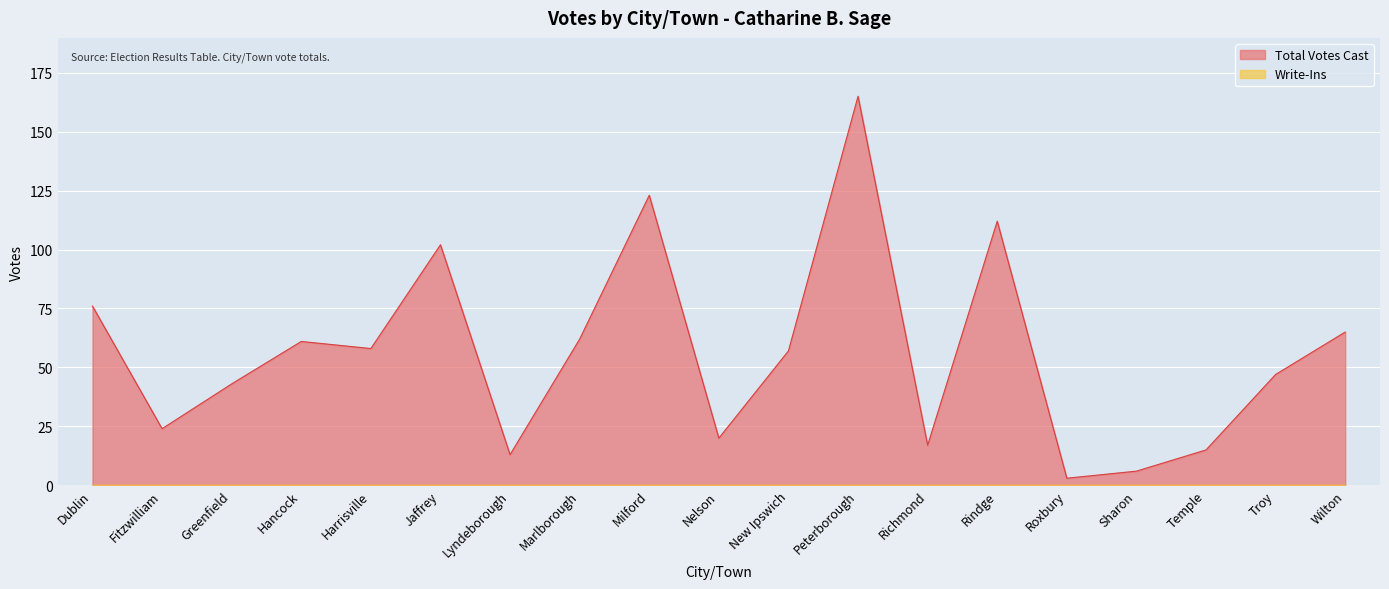

Which has a higher value, Roxbury or Jaffrey?

Jaffrey